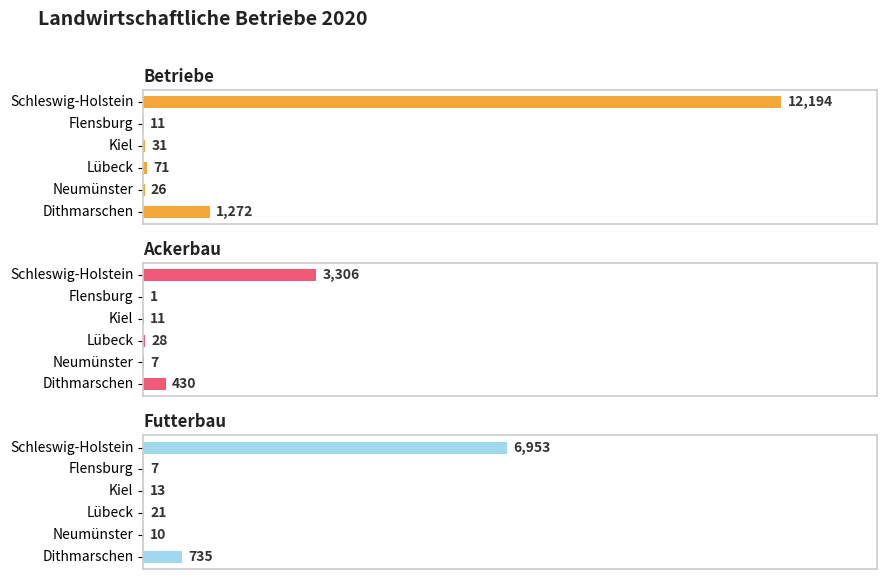

Which series has the largest range (max minus min)?

Betriebe